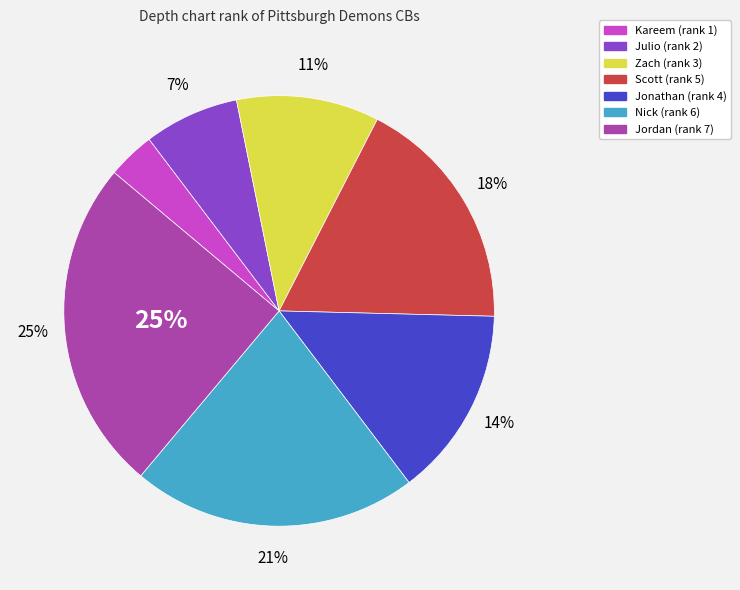

To the nearest percent, what portion does Kareem represent?

4%